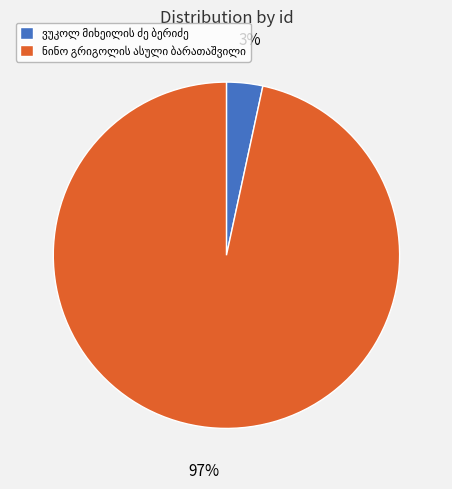

Is there any slice that represents more than half of the pie?

Yes